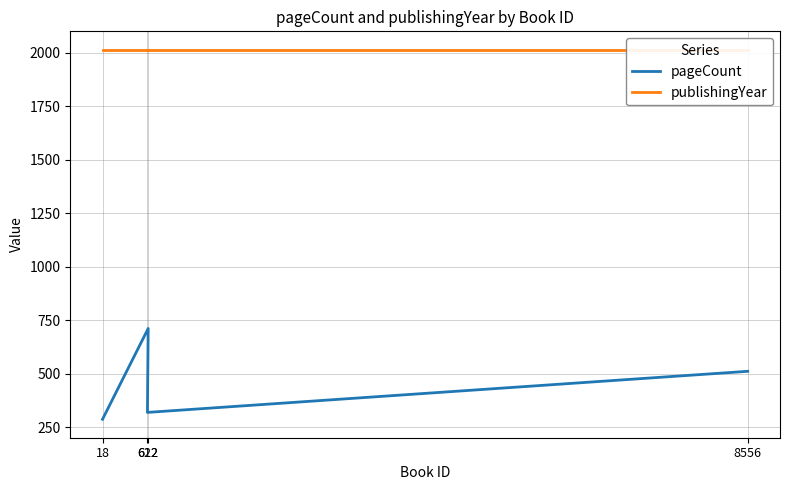

What is the minimum value shown in the chart?

288